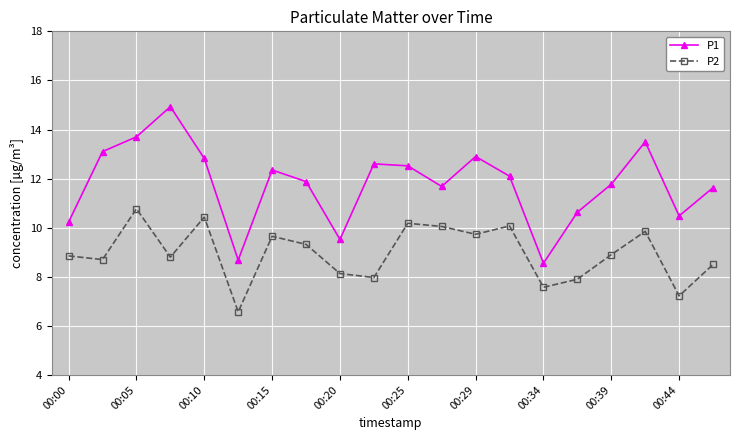

What is the average value of the P2 series?

9.0